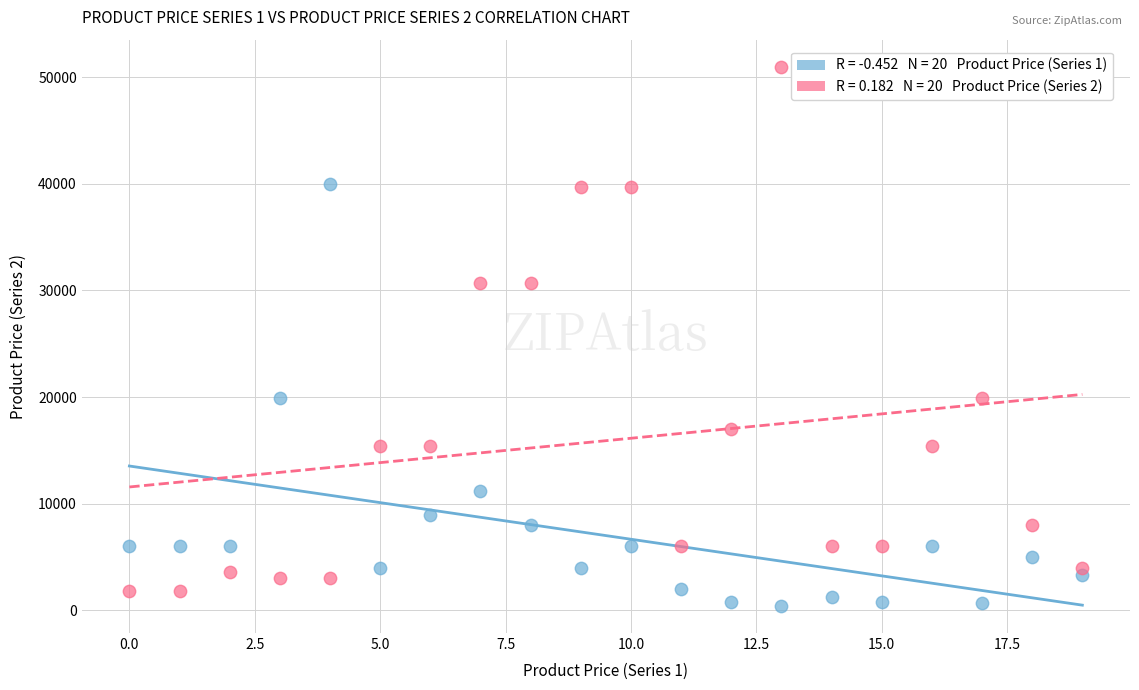

Across all data points, what is the range of Y values (max minus min)?

50610